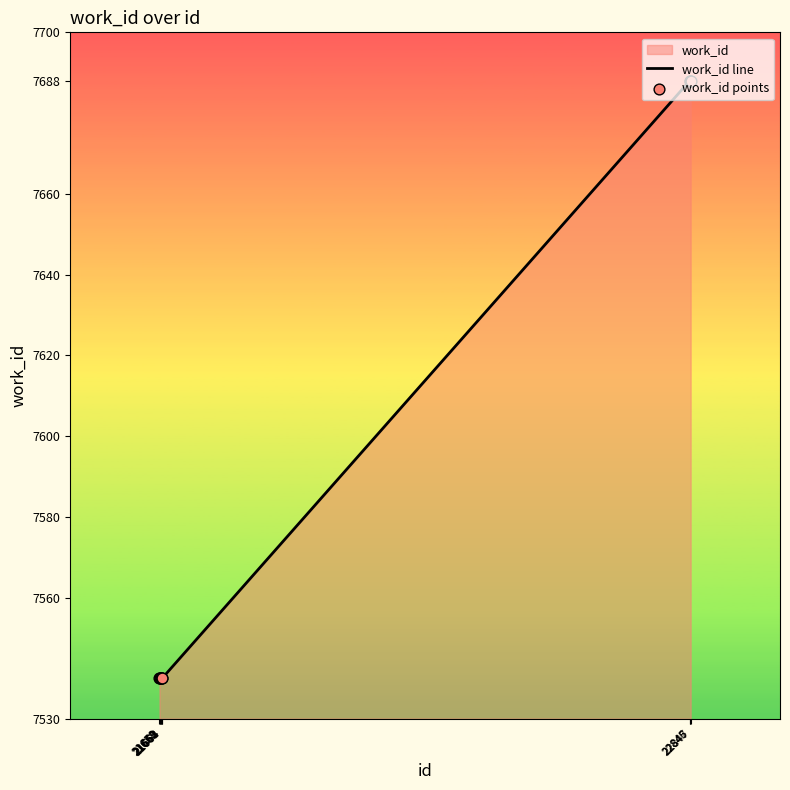

Which series has the largest total across all categories?

work_id line